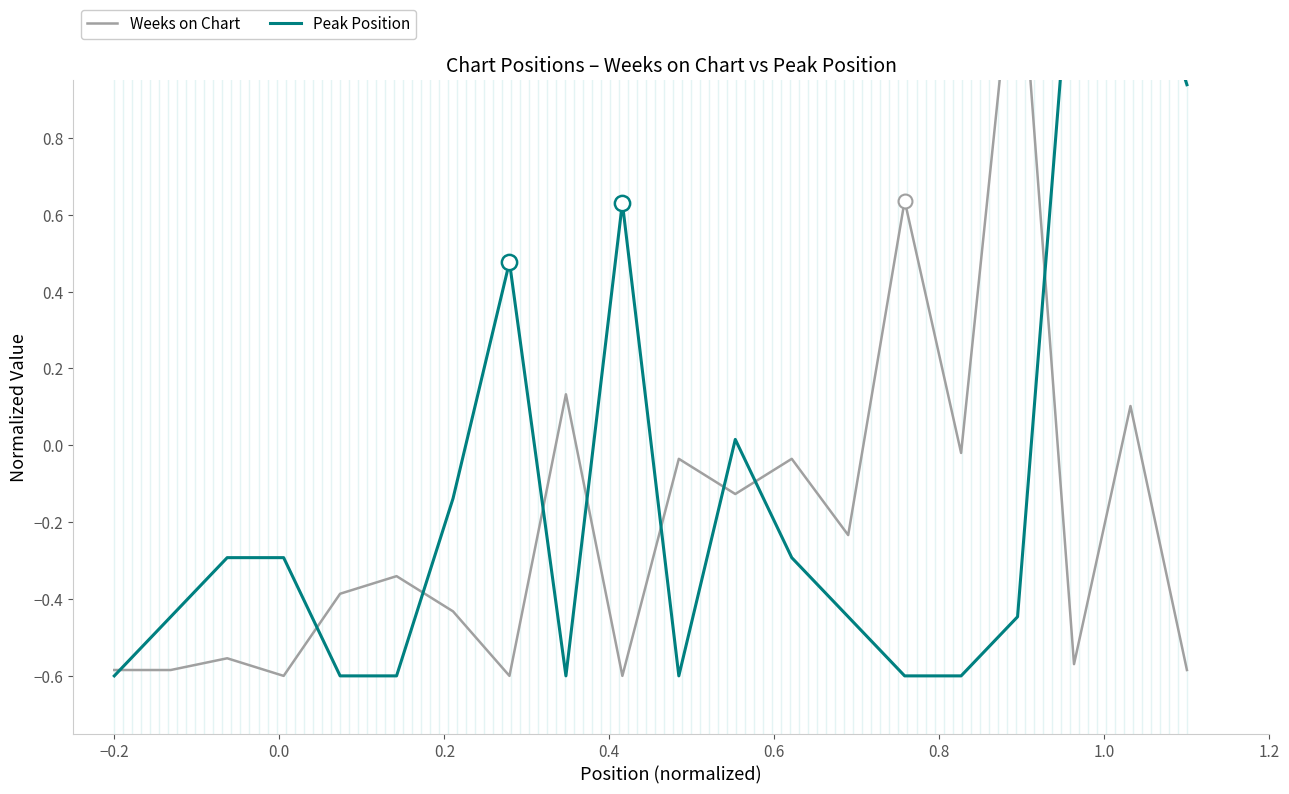

Which series ends up on top after the final intersection of Weeks on Chart and Peak Position?

Peak Position